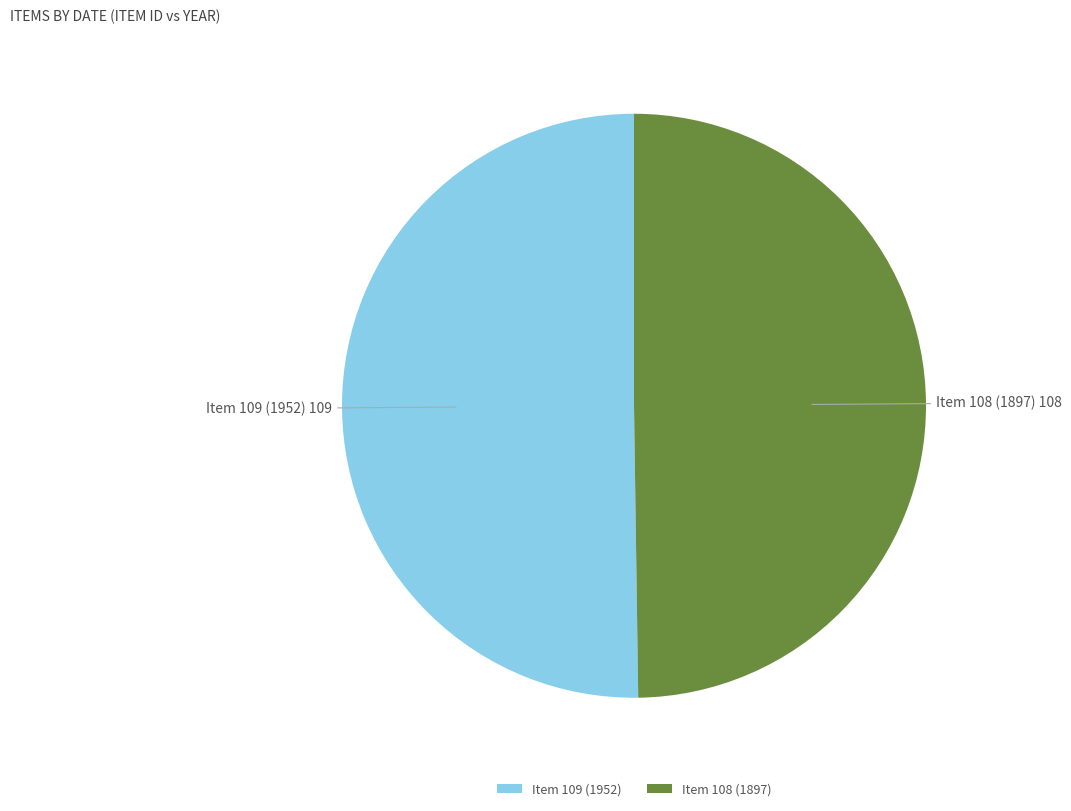

Is the sum of Item 109 (1952) and Item 108 (1897) greater than half?

Yes